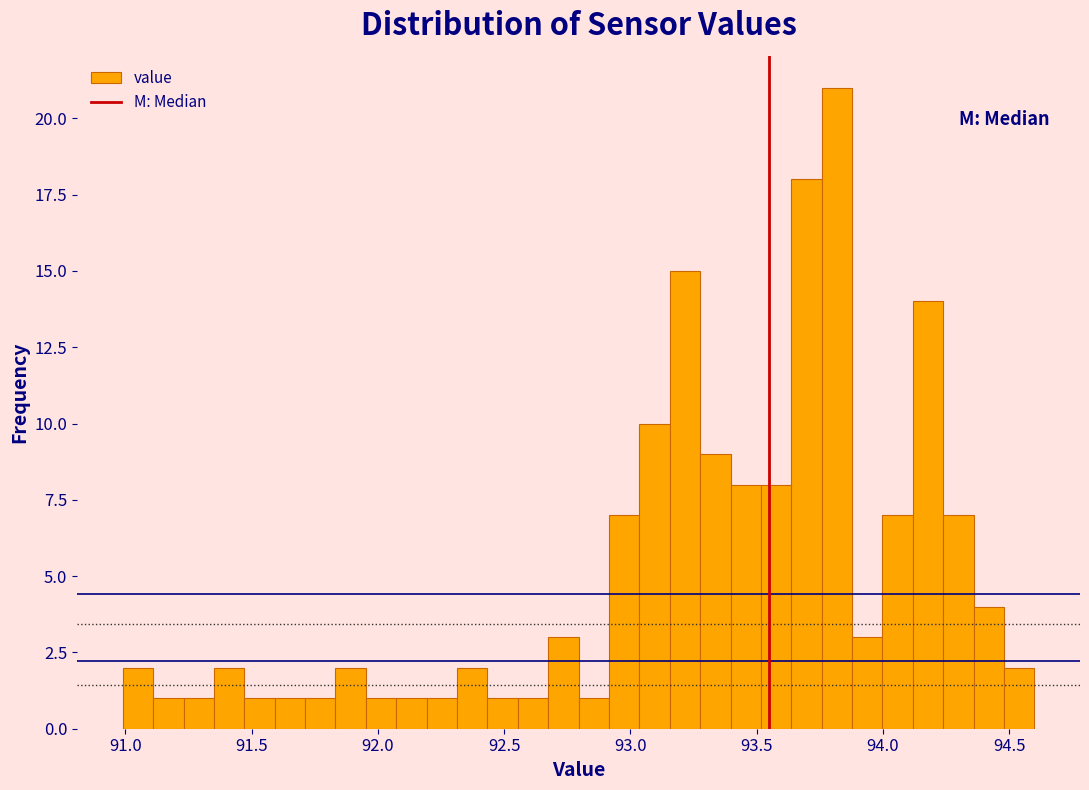

Read against the x-axis, roughly where is the centre of the tallest bar?

93.80